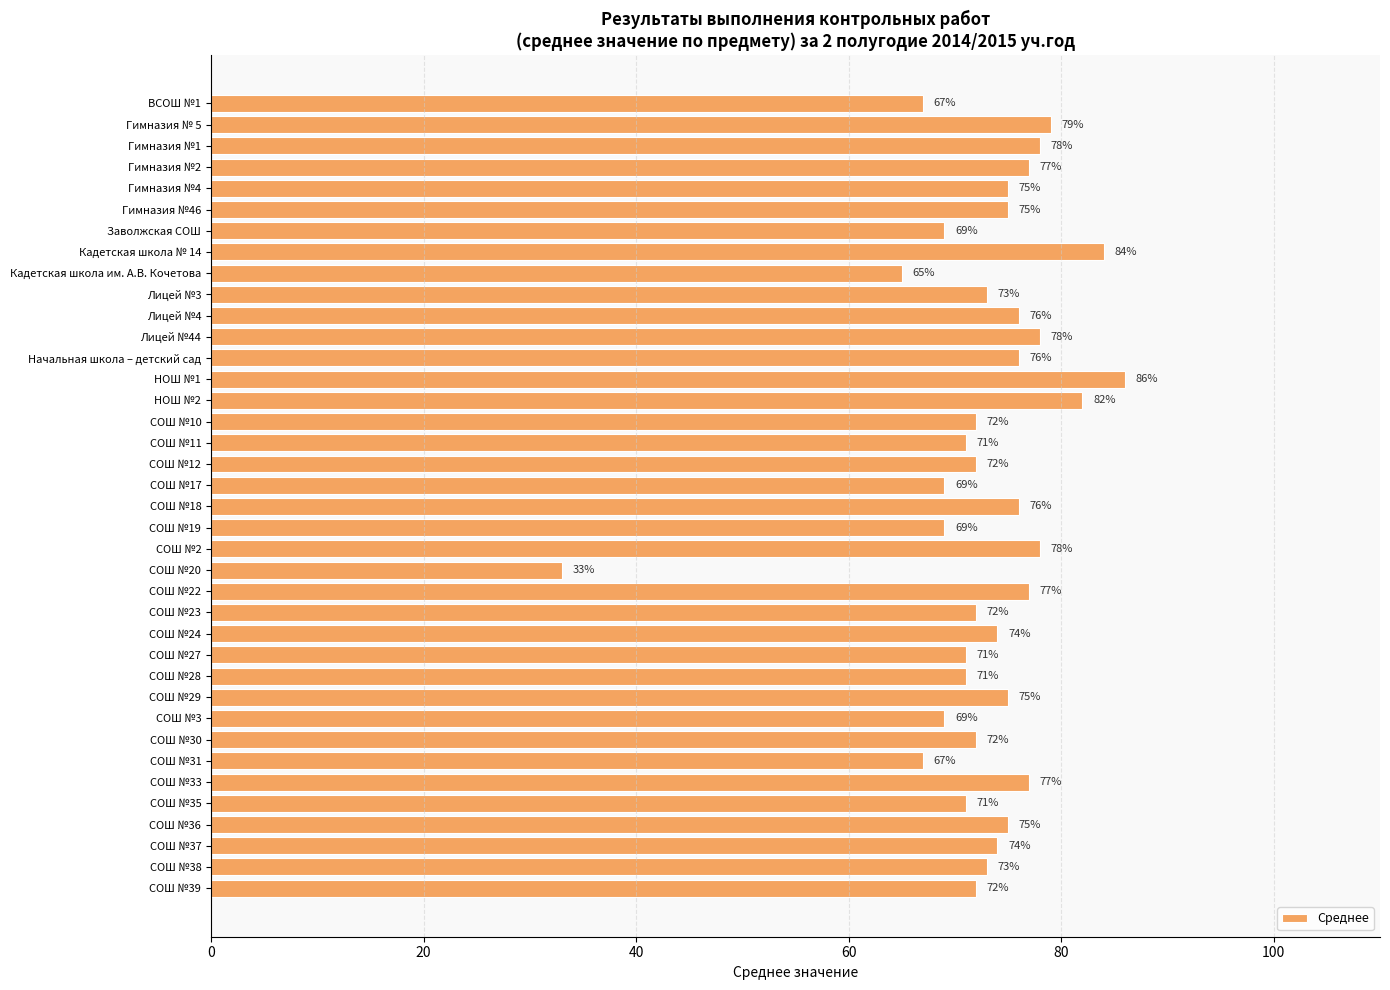

Between НОШ №1 and Лицей №44, which is larger?

НОШ №1